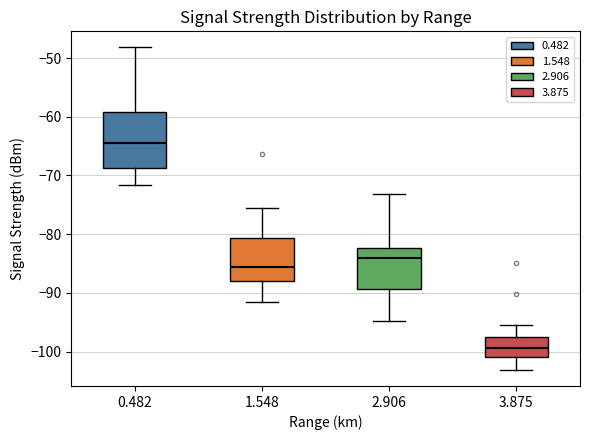

Comparing the boxes themselves (not the whiskers), which one is the tallest?

0.482